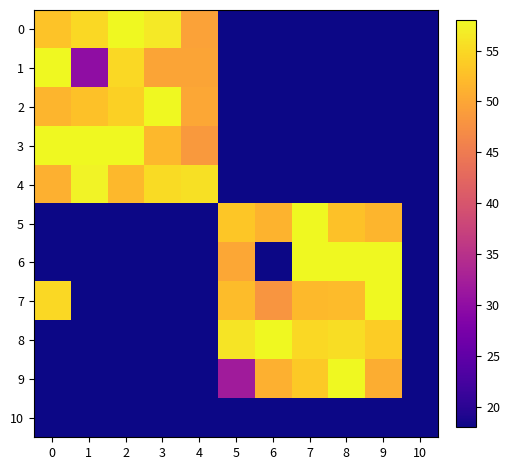

Which series changed the most between 0 and 5?

row_1